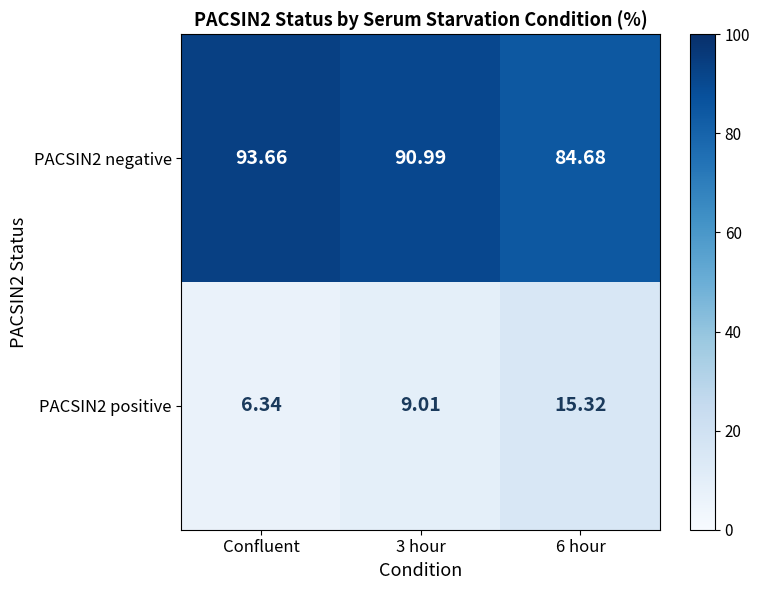

Count the number of categories in the chart.

3